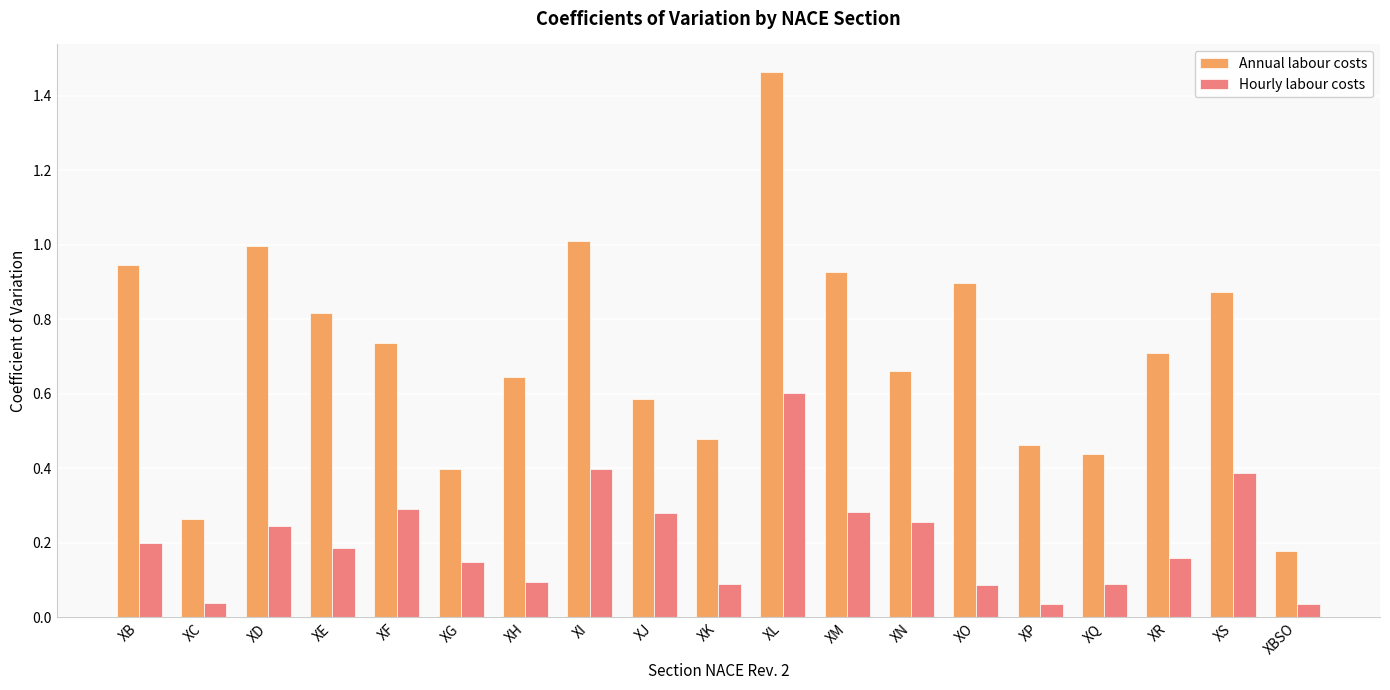

Rank the series by their maximum value, from lowest to highest.

Hourly labour costs, Annual labour costs